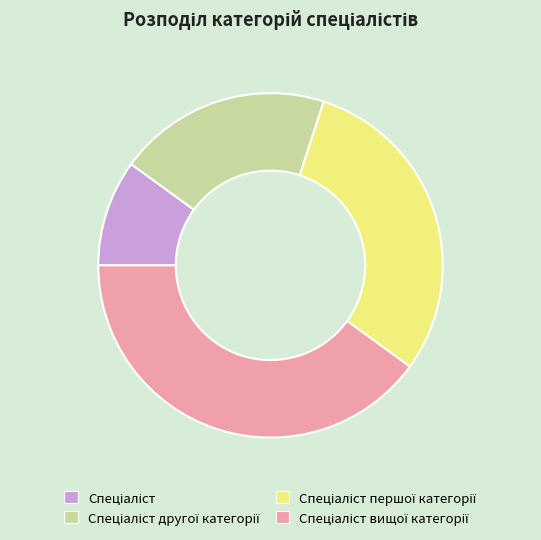

How many segments does this pie chart have?

4